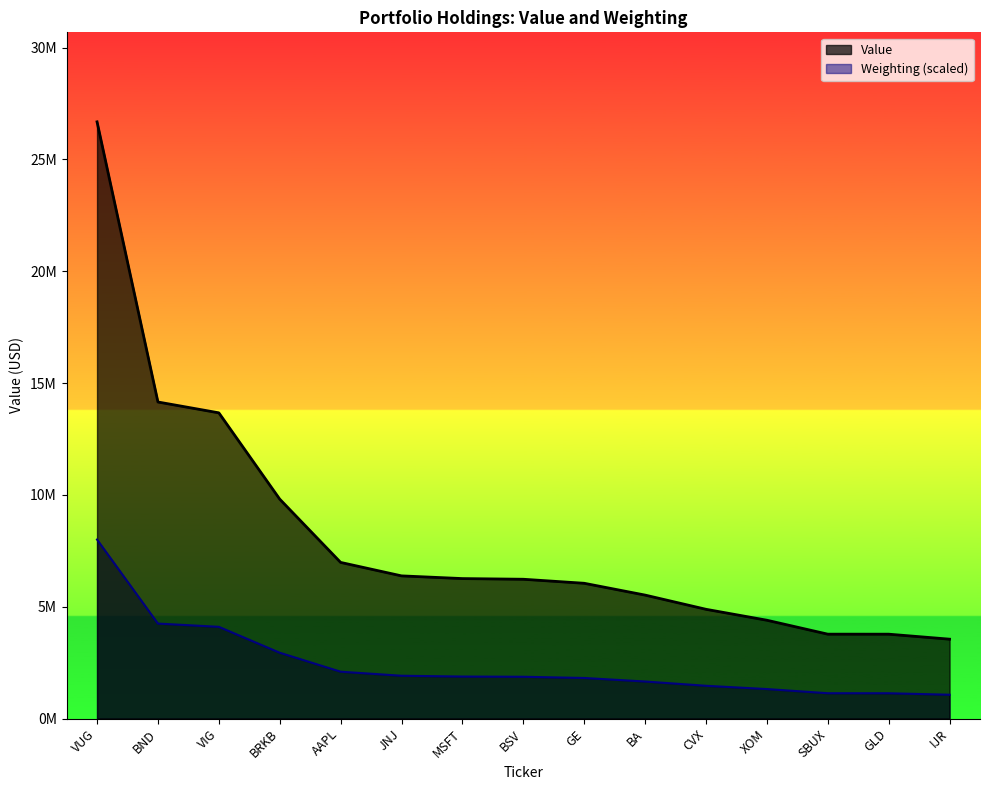

Rank the series by their maximum value, from lowest to highest.

Weighting (scaled), Value